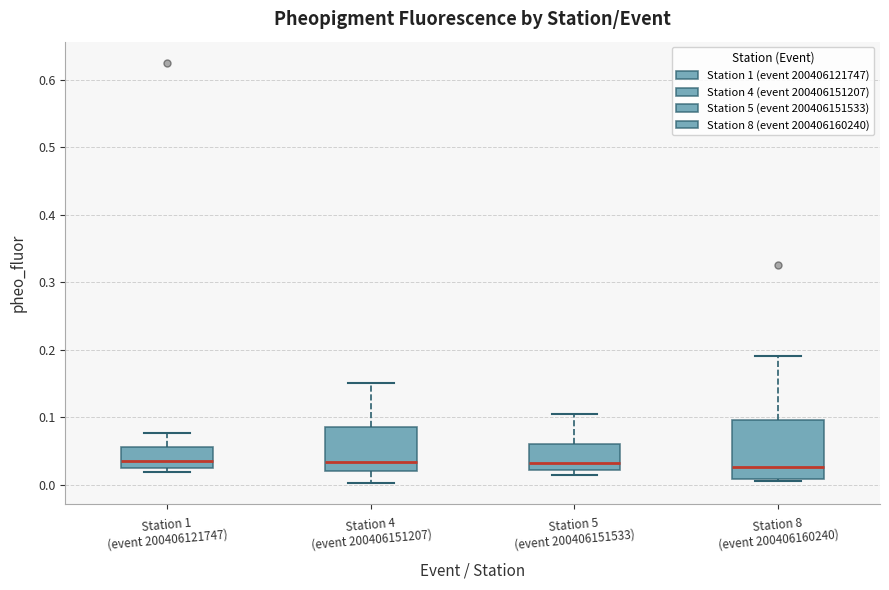

Reading left to right, transcribe this box plot: for each box, give where its median line is, the range the box spans, and where its two whiskers end, as read against the y-axis. The values are not printed on the chart, so give them approximately, as read against the axis.

Station 1 (event 200406121747): median 0.03, box 0.02 to 0.06, whiskers 0.02 (just below the box's lower edge) to 0.08
Station 4 (event 200406151207): median 0.03, box 0.02 to 0.09, whiskers 0.00 to 0.15
Station 5 (event 200406151533): median 0.03, box 0.02 to 0.06, whiskers 0.01 to 0.11
Station 8 (event 200406160240): median 0.03, box 0.01 to 0.10, whiskers 0.01 to 0.19